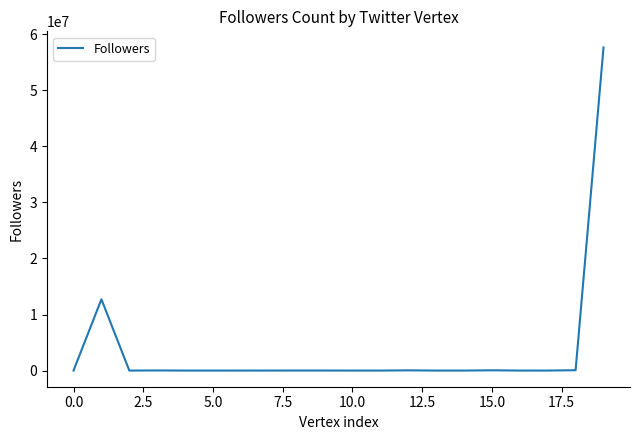

What is the difference between the maximum and minimum values?

57631285